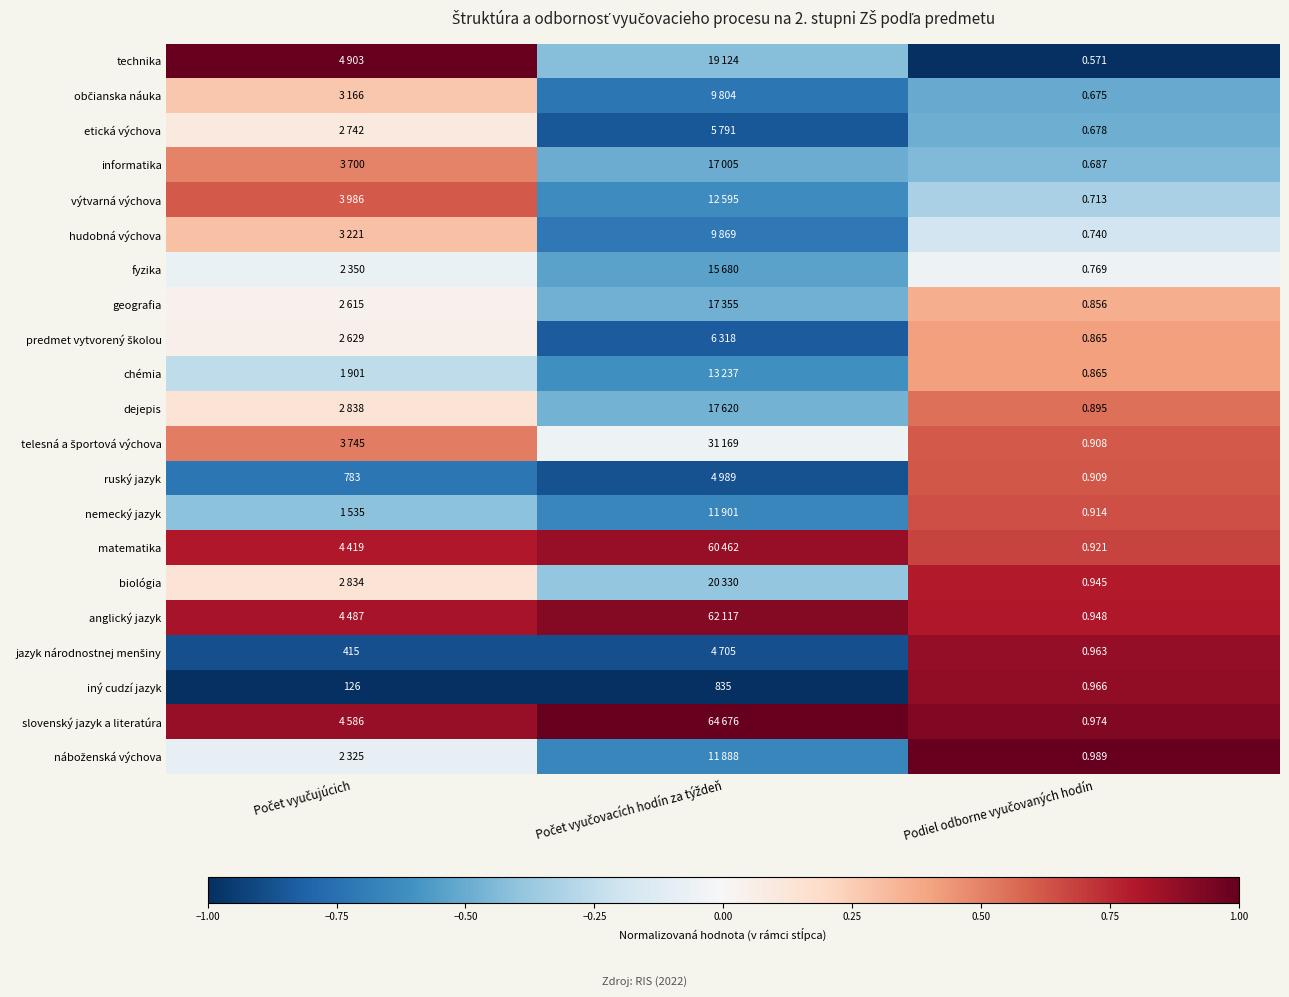

Rank the categories by telesná a športová výchova value from highest to lowest.

Podiel odborne vyučovaných hodín, Počet vyučujúcich, Počet vyučovacích hodín za týždeň